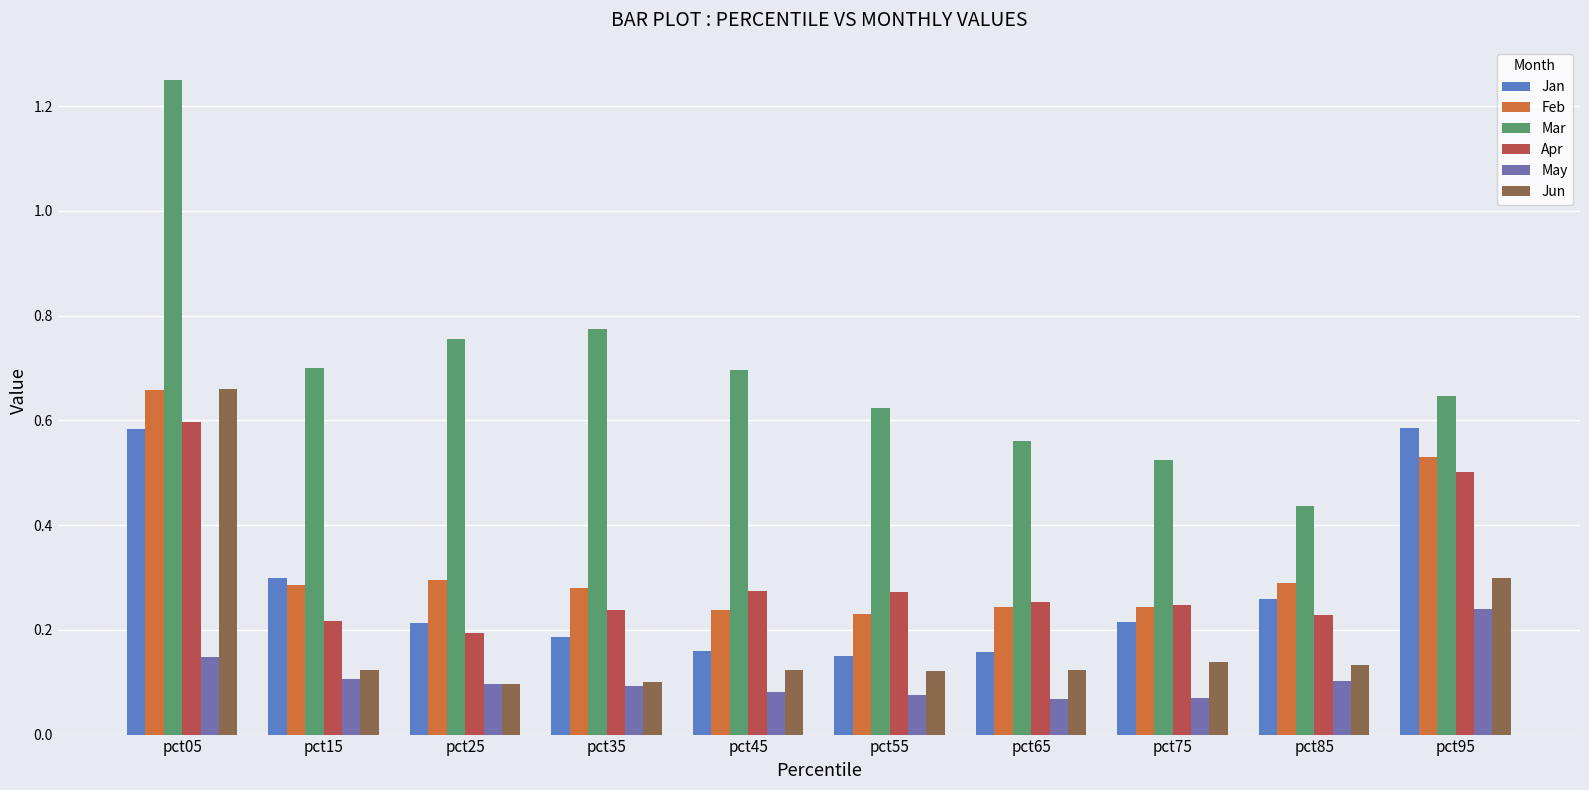

Which category has the lowest value in the Mar series?

pct85